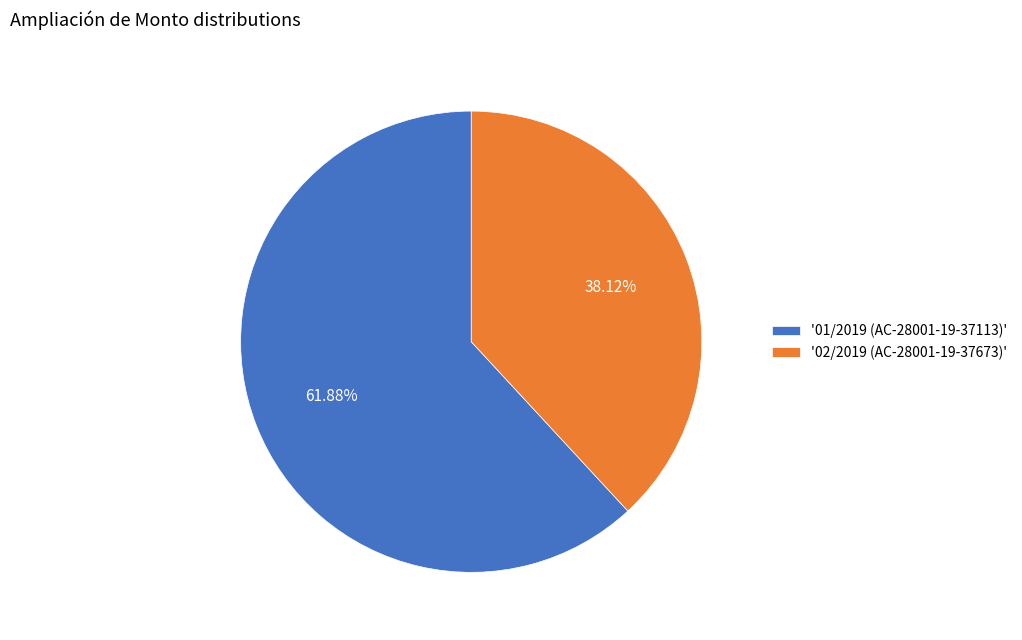

Which slice is the largest?

'01/2019 (AC-28001-19-37113)'